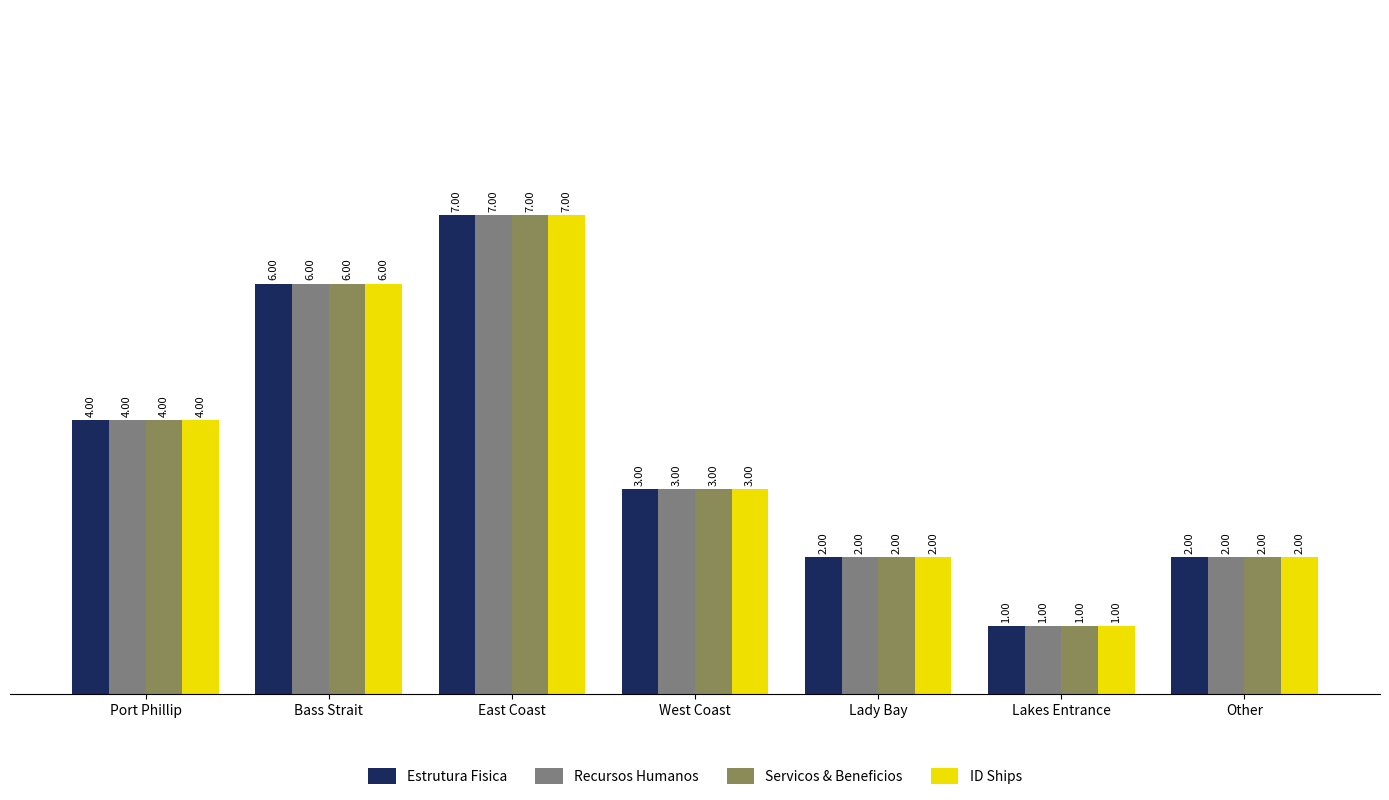

Read the Recursos Humanos value at Bass Strait.

6